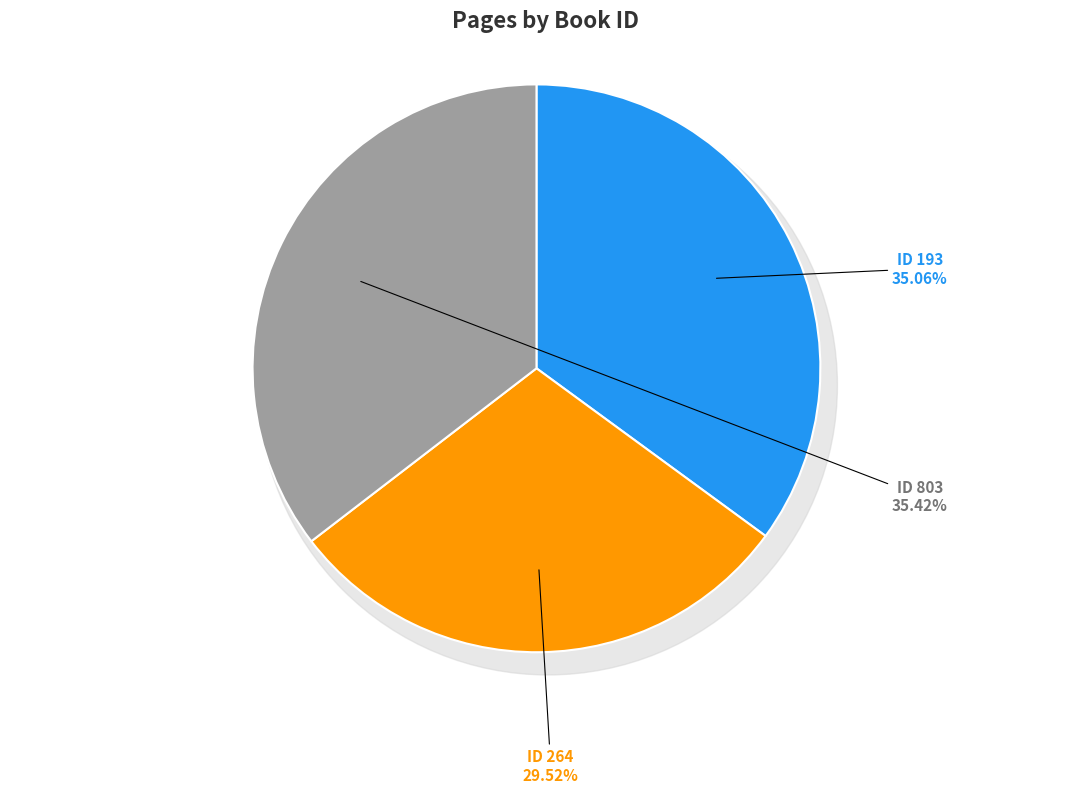

What percentage do 803 and 193 together represent?

70.5%